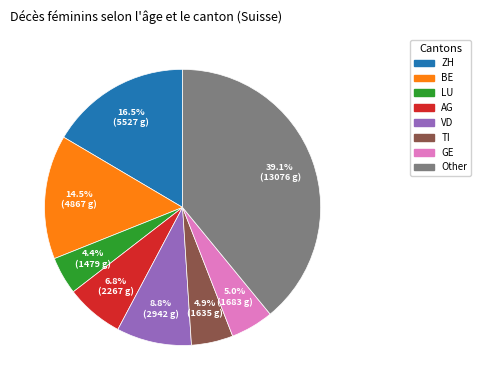

How many slices are in this pie chart?

8